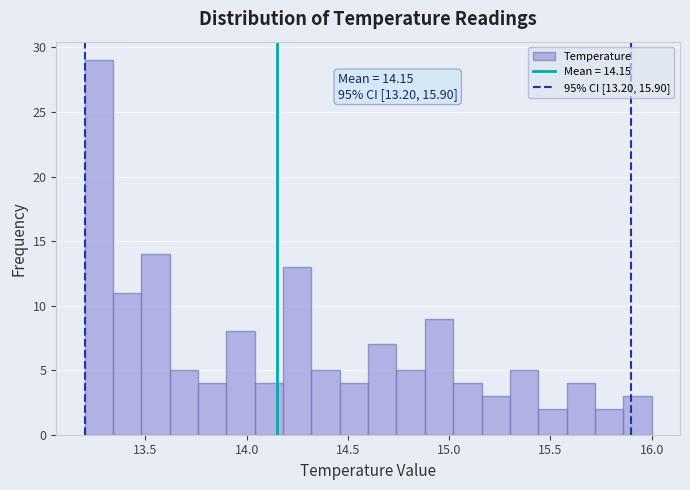

Around what value on the x-axis is the tallest bar? Give the approximate position of its centre, as read against the axis.

13.25